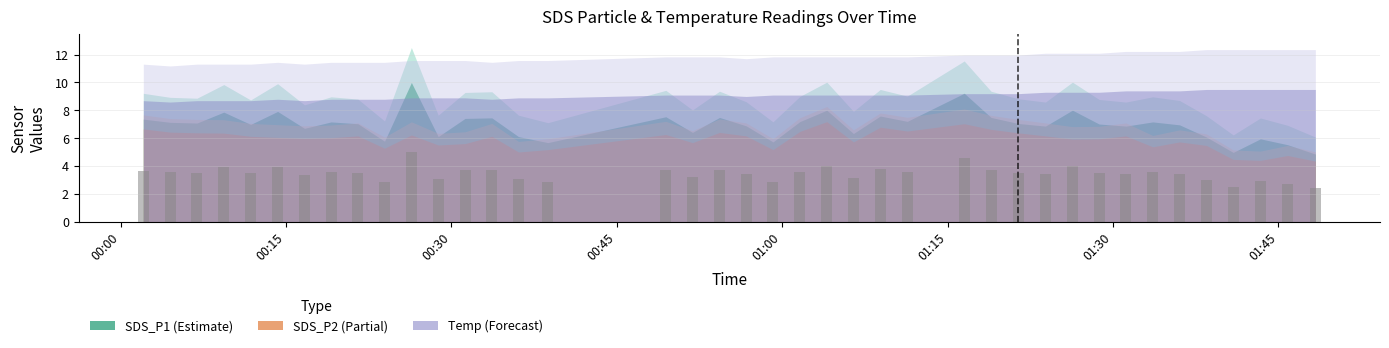

What is the difference between the second highest and second lowest values?

2.1